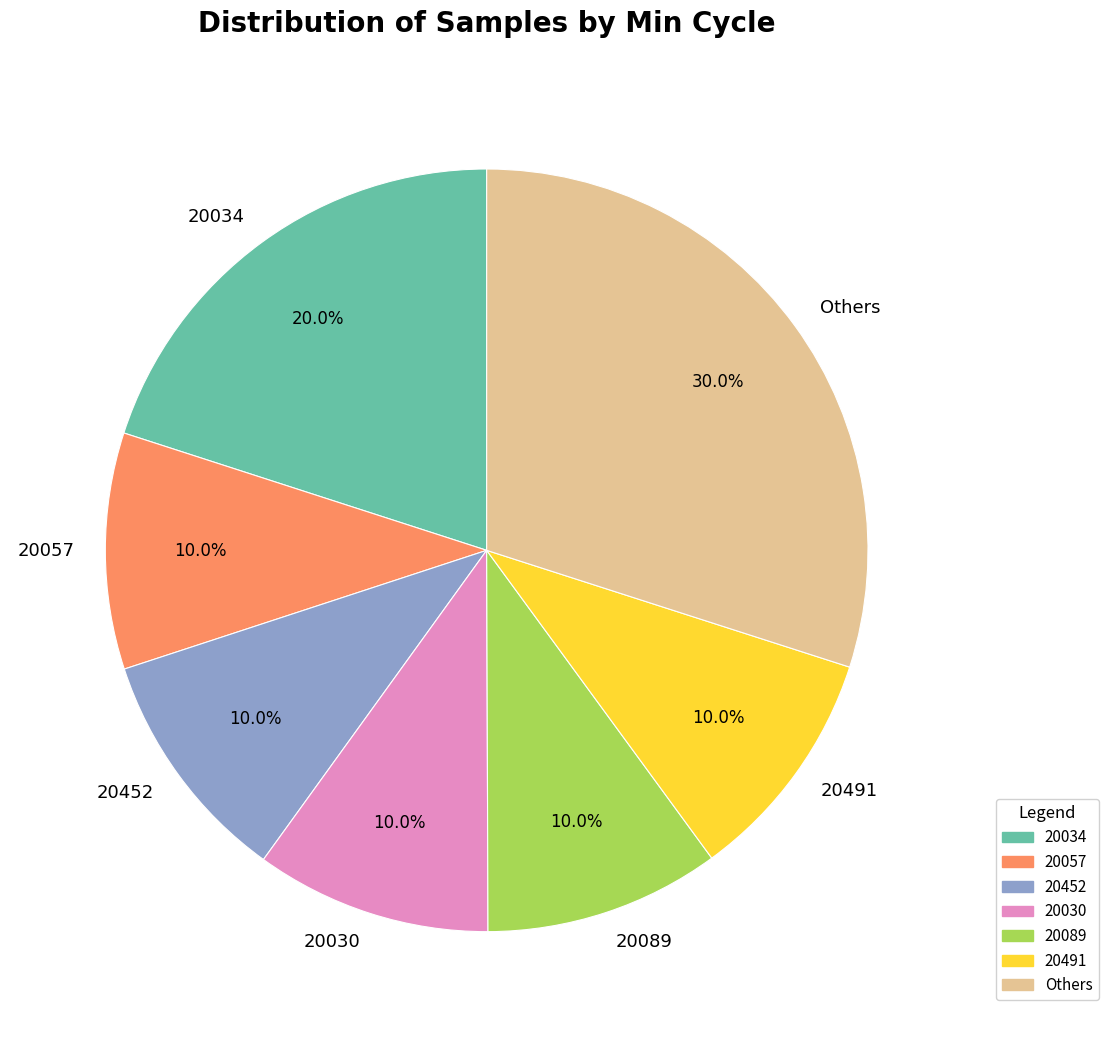

Count the number of slices in the pie.

7